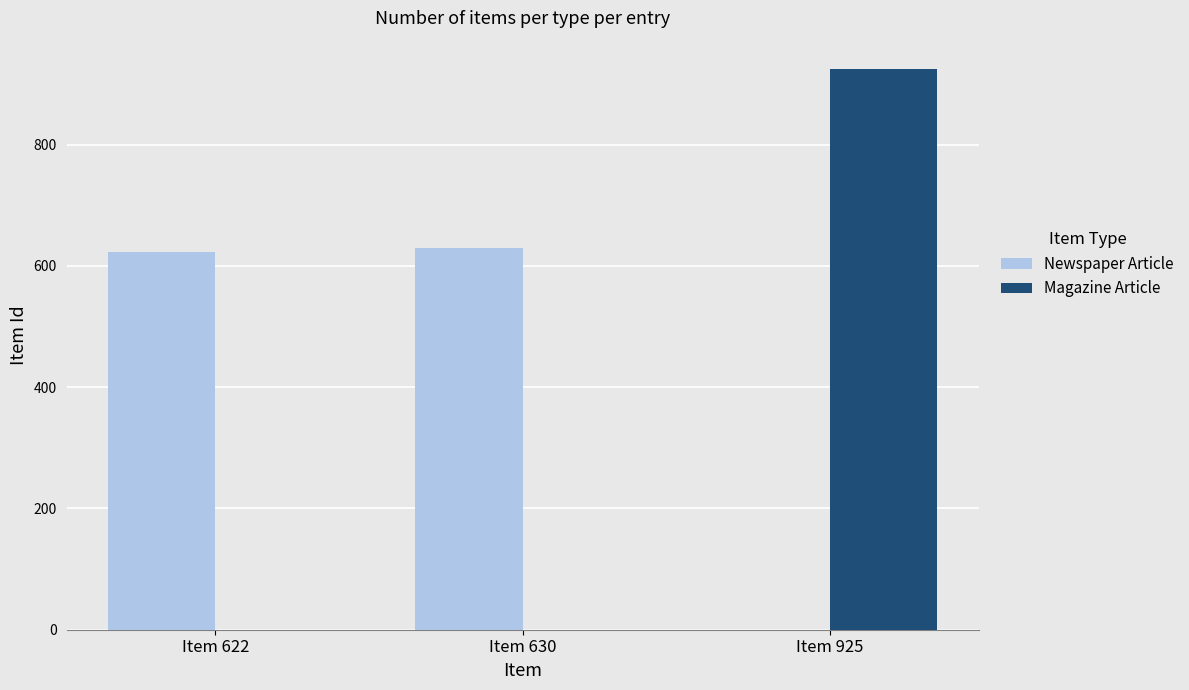

What is the average value of the Magazine Article series?

308